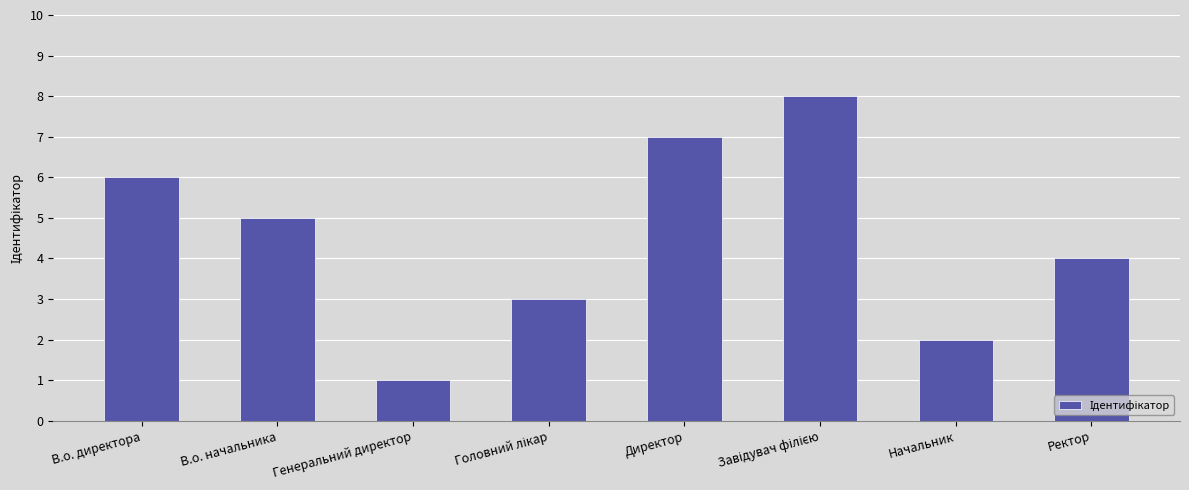

What is the maximum value shown in the chart?

8